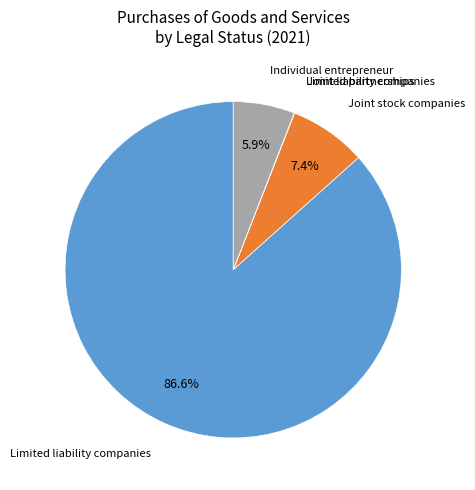

Is there any slice that represents more than half of the pie?

Yes